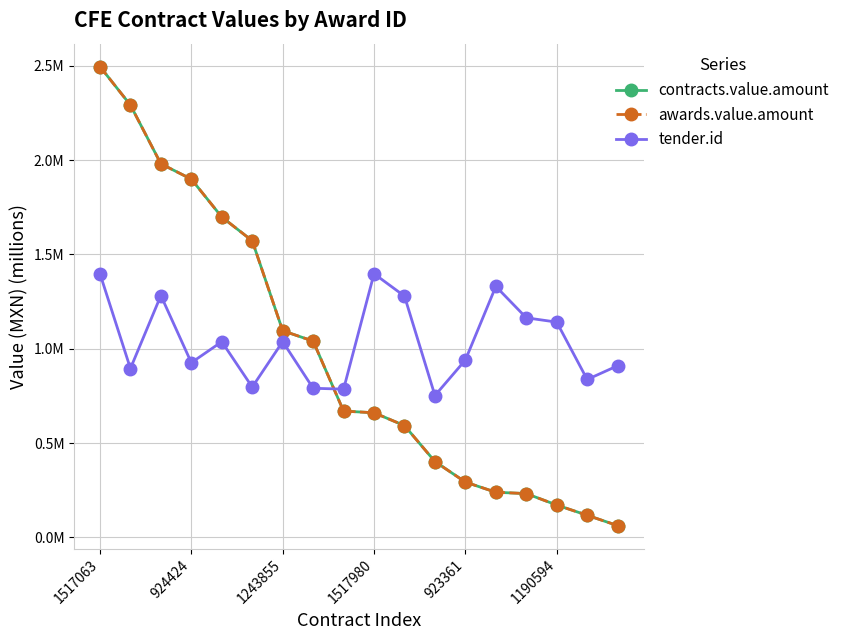

Does the chart have visible grid lines?

Yes